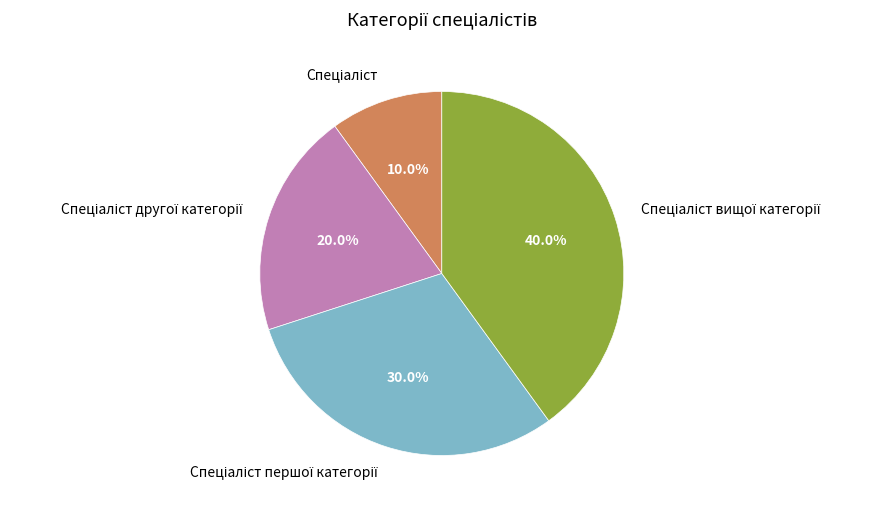

Is there a majority slice in this chart?

No